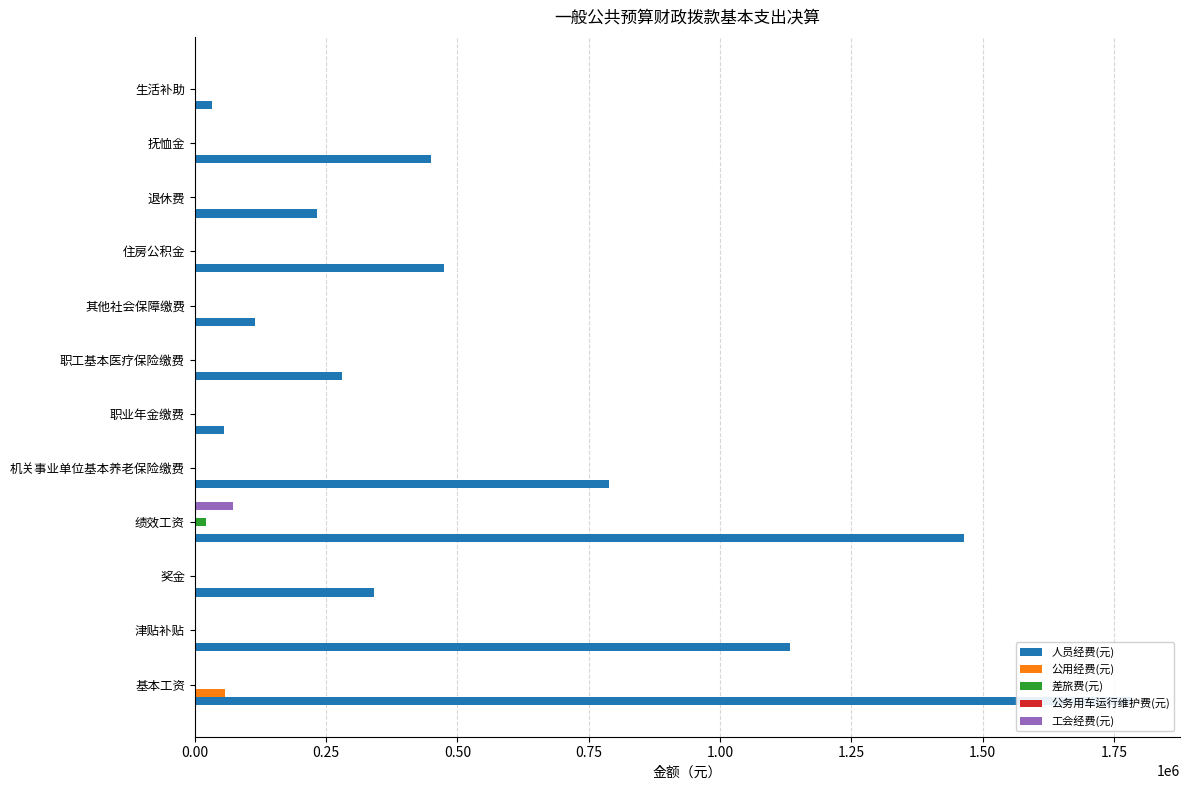

The value of 人员经费(元) at 绩效工资 is 2293268.8. True or false?

False